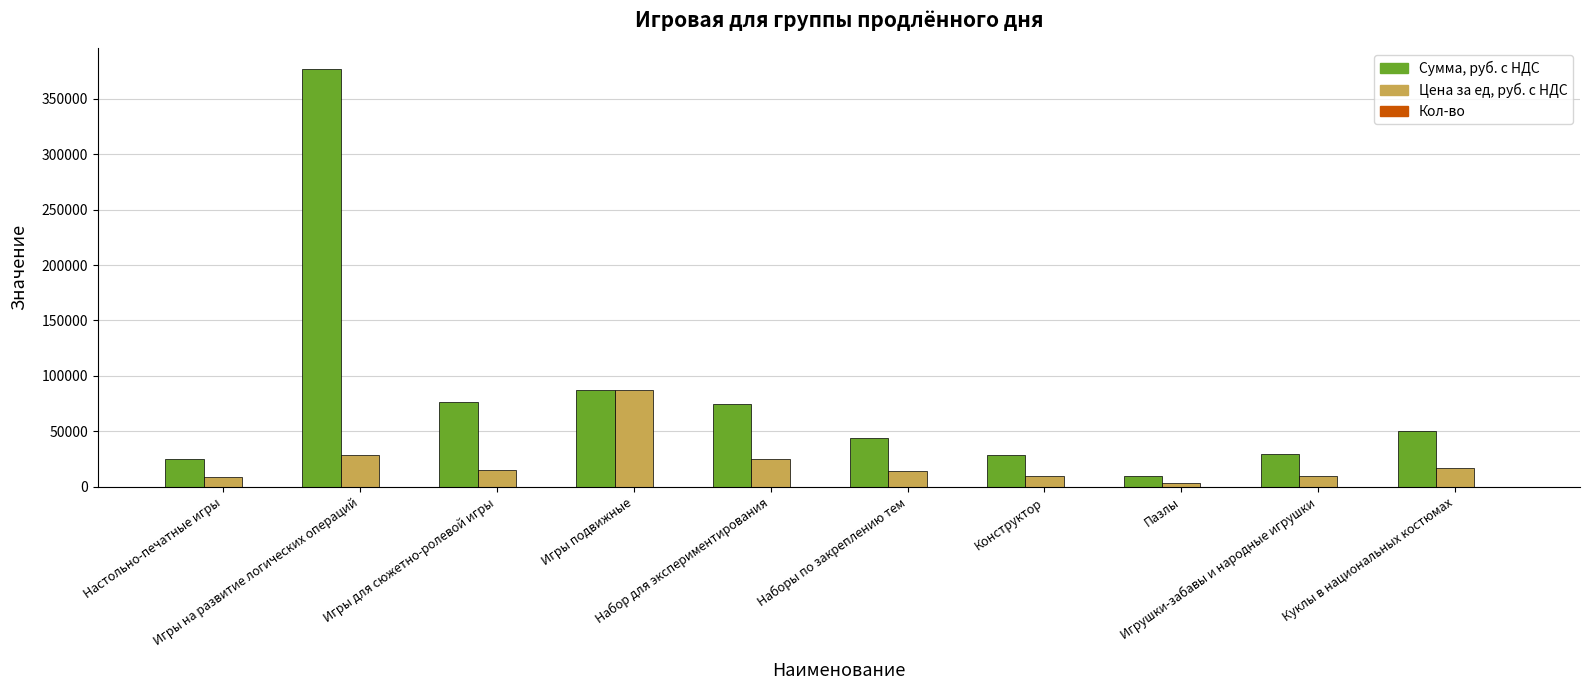

Which series has the largest total across all categories?

Сумма, руб. с НДС